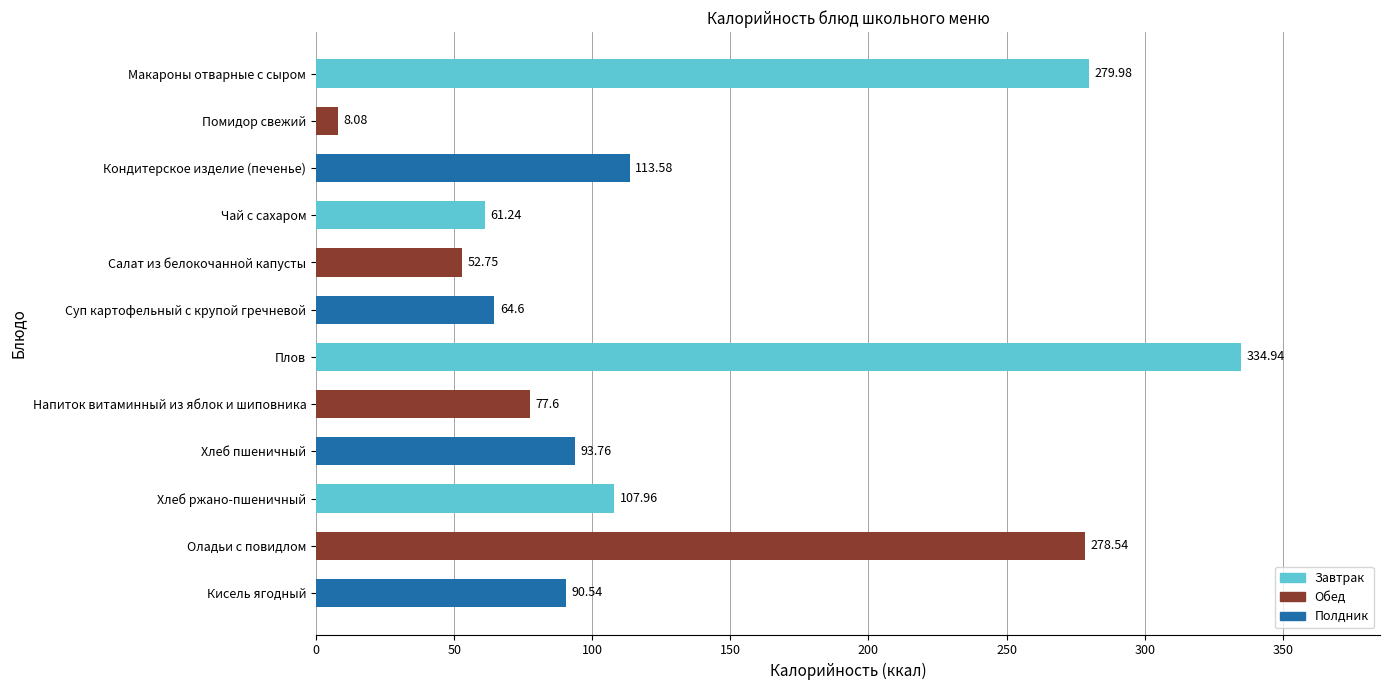

How many series are shown in this chart?

1